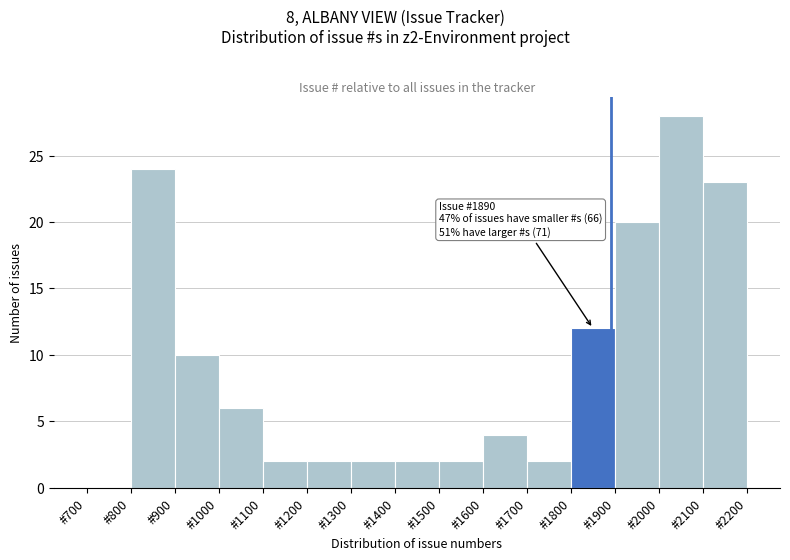

Over which range of the x-axis is the bar tallest?

2000 to 2100